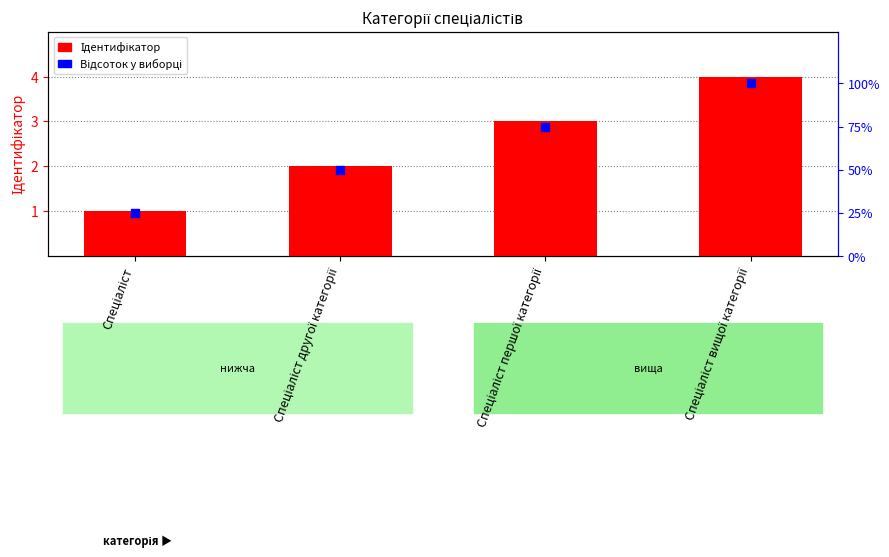

What is the total value across all series at Спеціаліст вищої категорії?

104